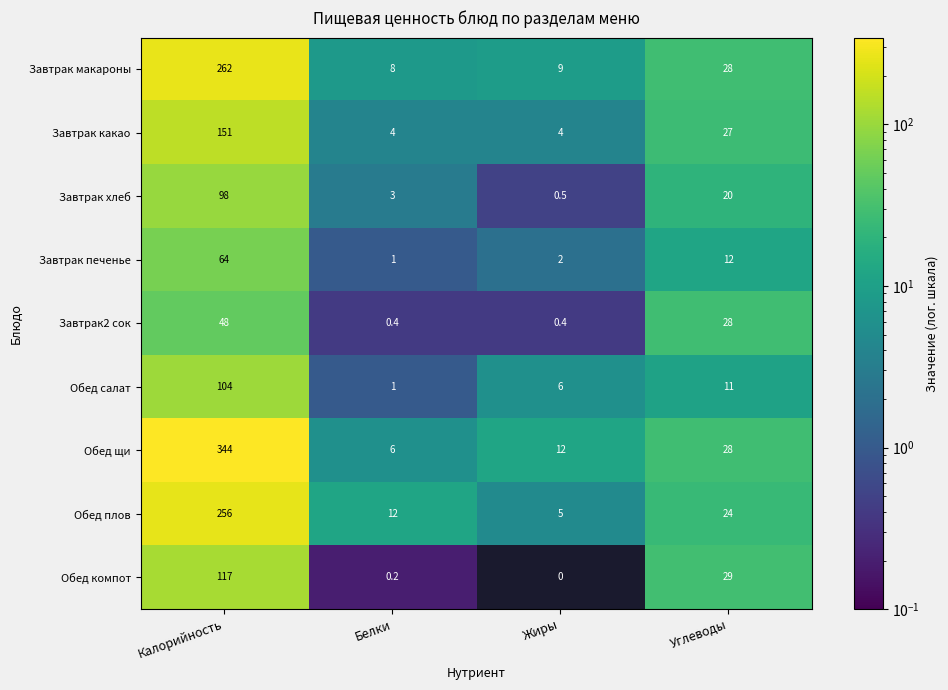

What is the difference between the second highest and second lowest values in the Завтрак макароны series?

19.0